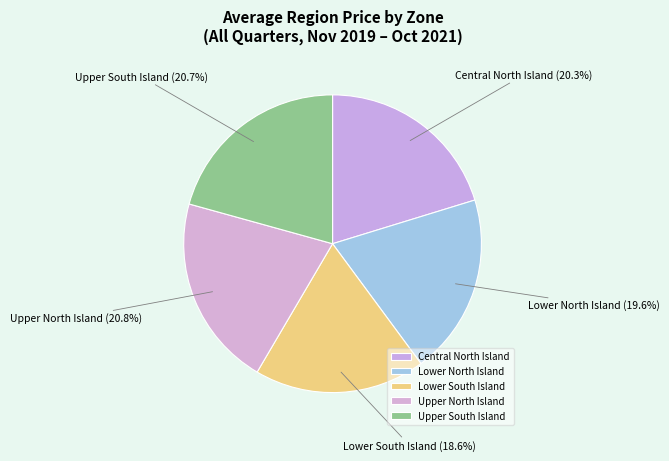

How many segments does this pie chart have?

5